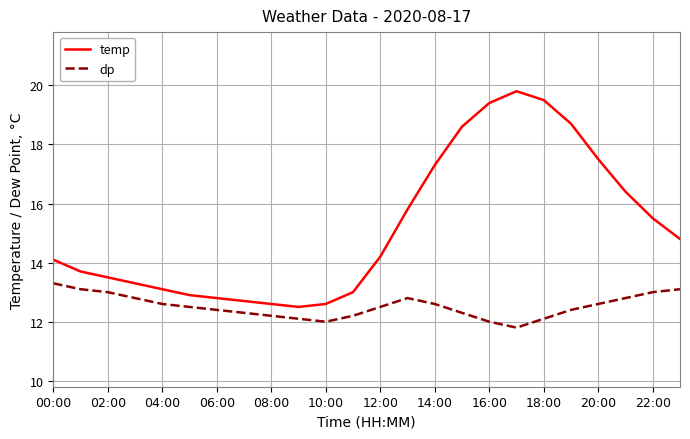

Which series has the largest range (max minus min)?

temp